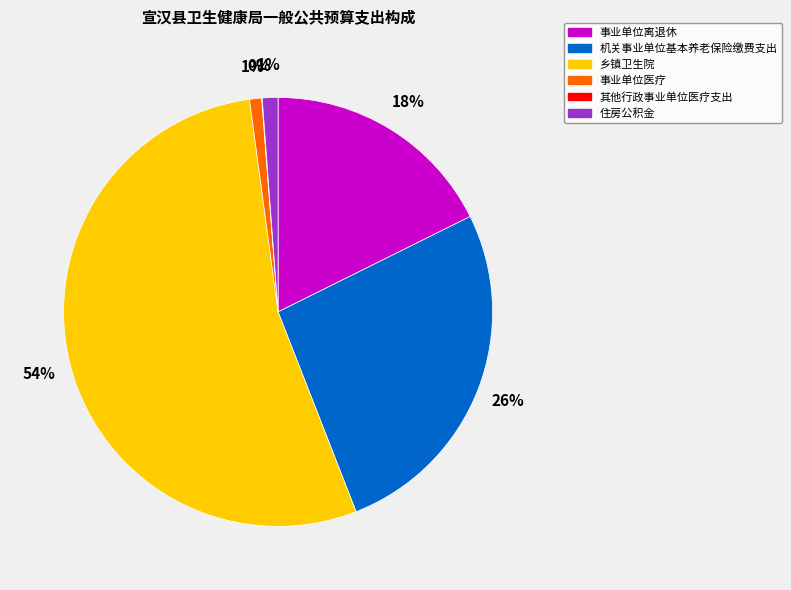

Which category has the biggest portion of the pie?

乡镇卫生院